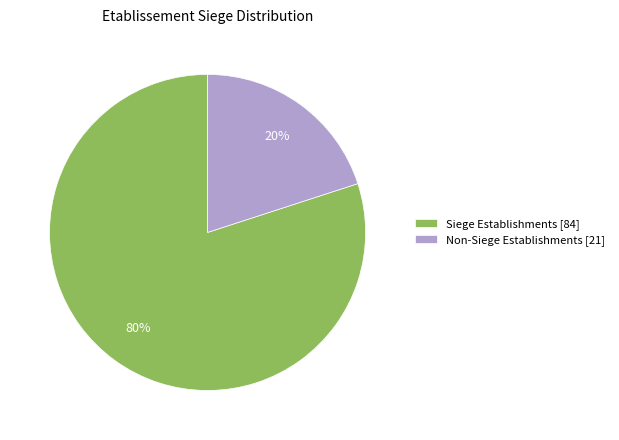

Which slice is the largest?

Siege Establishments [84]